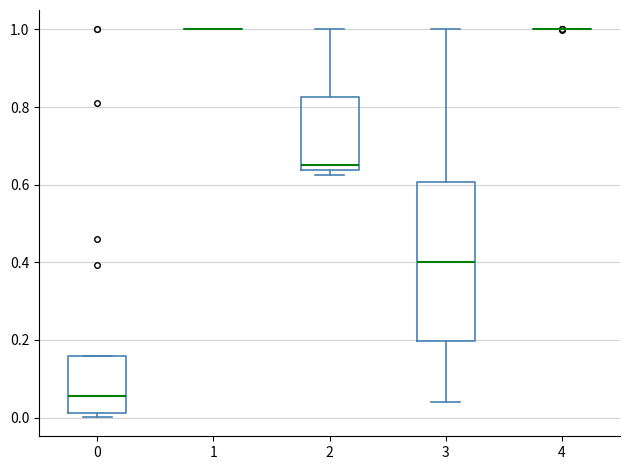

Reading left to right, read every box against the y-axis: the position of its median line, the range the box covers, and the ends of its whiskers. The values are not printed on the chart, so give them approximately, as read against the axis.

0: median 0.06, box 0.02 to 0.16, whiskers 0.00 to 0.16
1: box collapsed to a line at 1.00, whiskers 1.00 to 1.00
2: median 0.66, box 0.64 to 0.82, whiskers 0.62 to 1.00
3: median 0.40, box 0.20 to 0.60, whiskers 0.04 to 1.00
4: box collapsed to a line at 1.00, whiskers 1.00 to 1.00